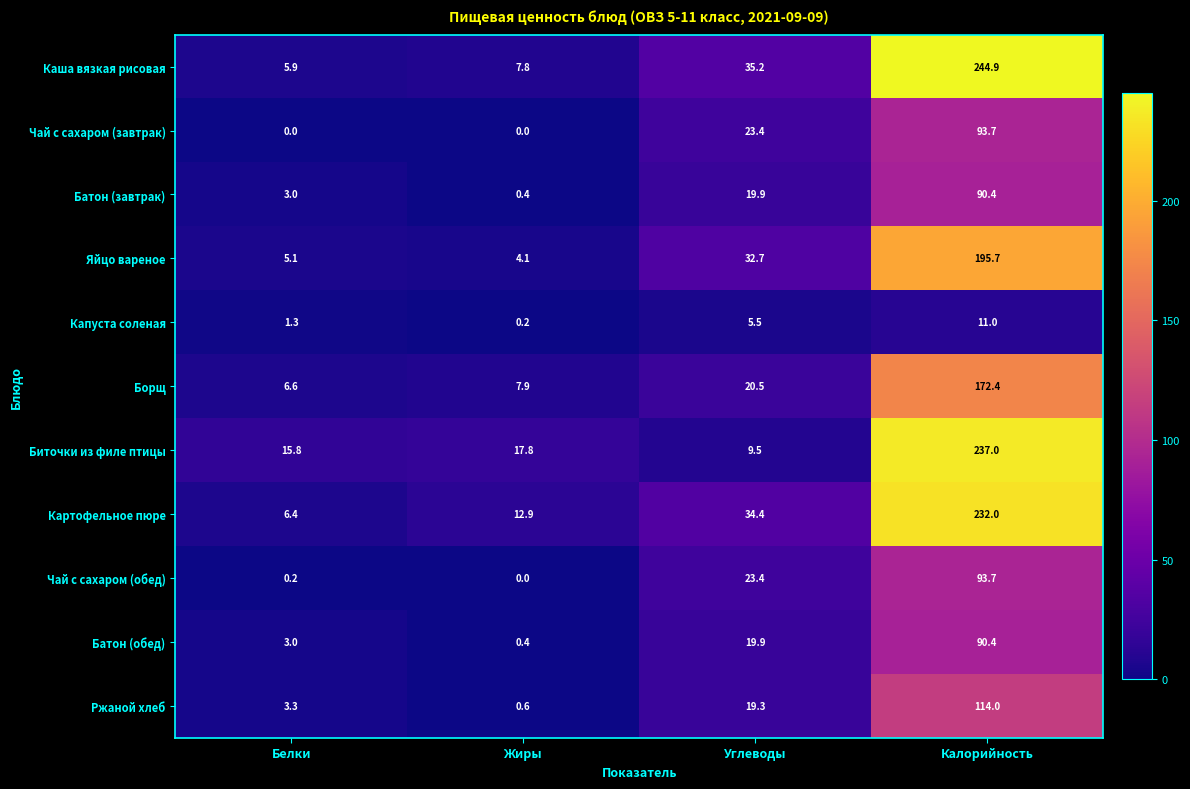

Where is Ржаной хлеб nearest to the value 57?

Углеводы